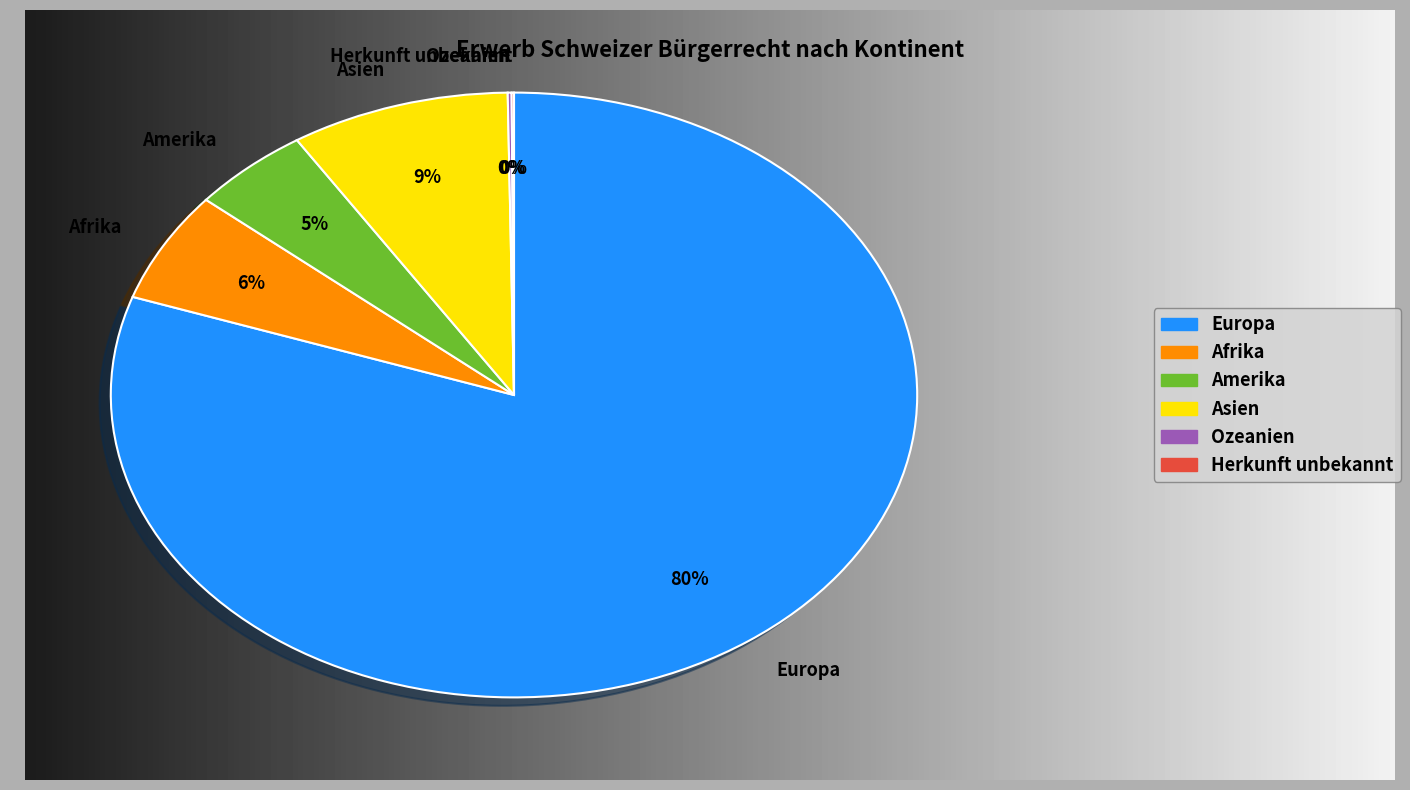

To the nearest percent, what portion does Europa represent?

80%